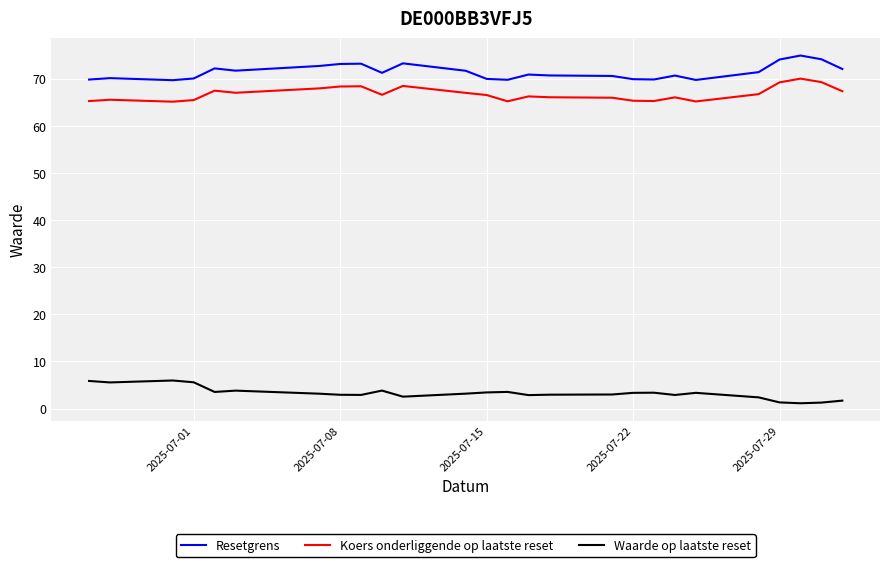

What is the difference between the maximum and minimum values in the Koers onderliggende op laatste reset series?

4.9